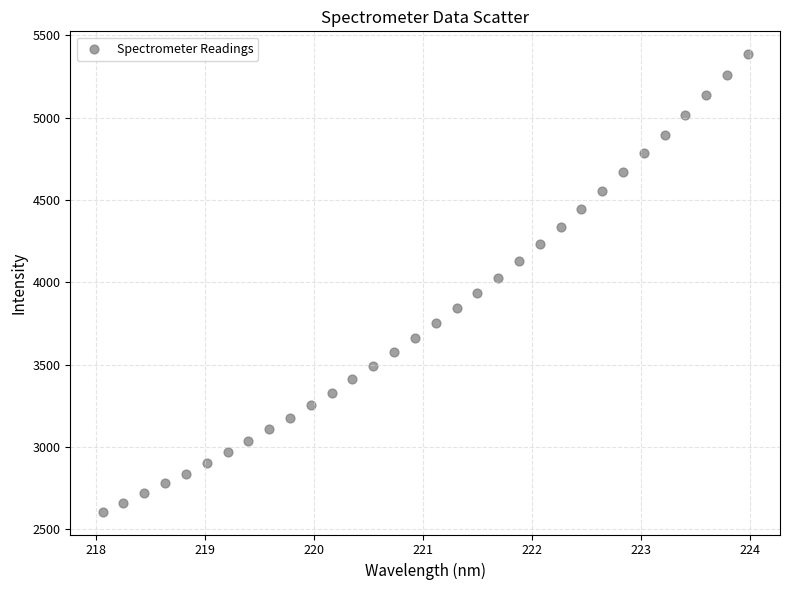

What is the range of Y values (max minus min)?

2779.0